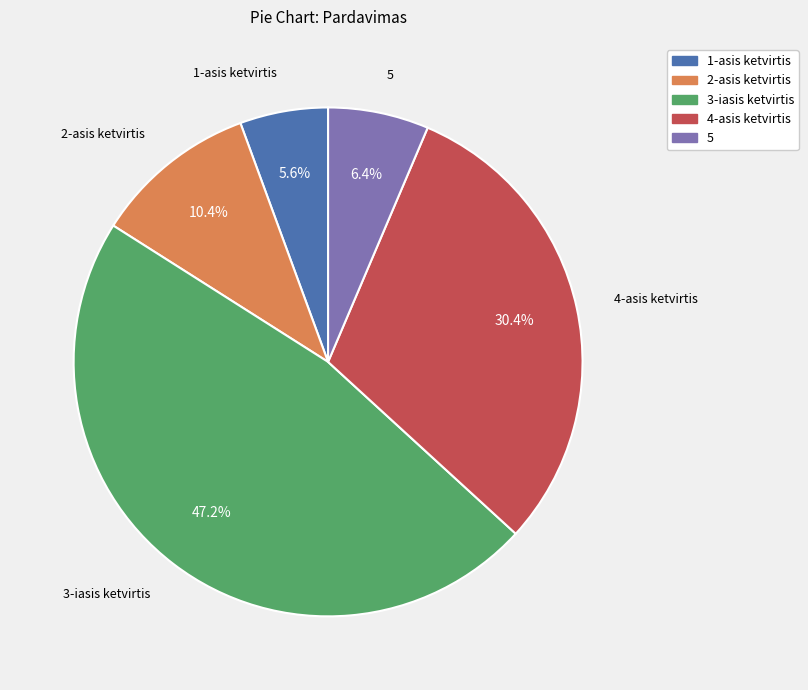

Which slice is the largest?

3-iasis ketvirtis